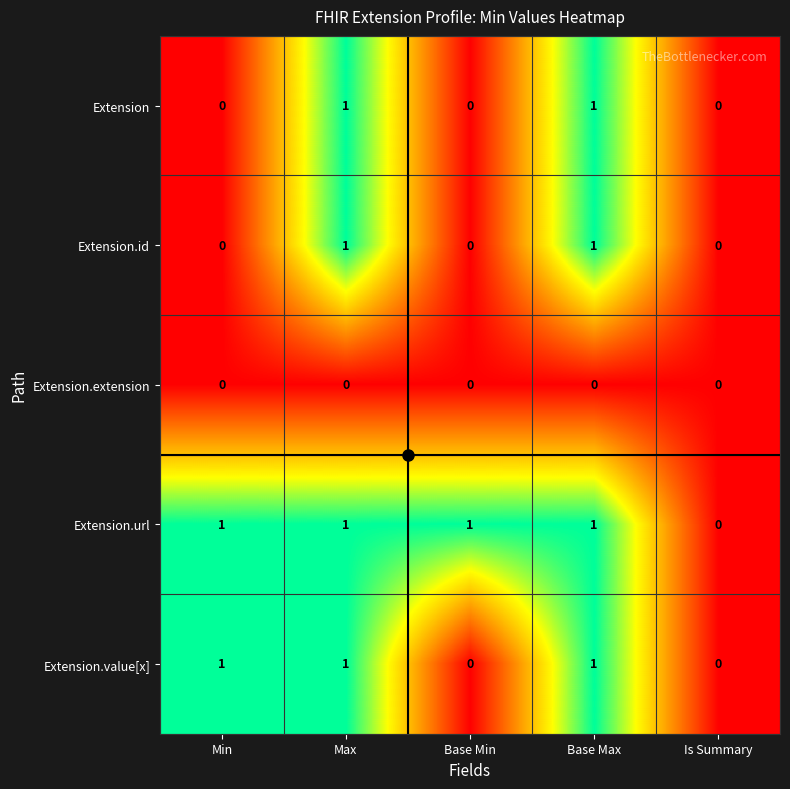

Where is Extension.url nearest to the value 0?

Is Summary